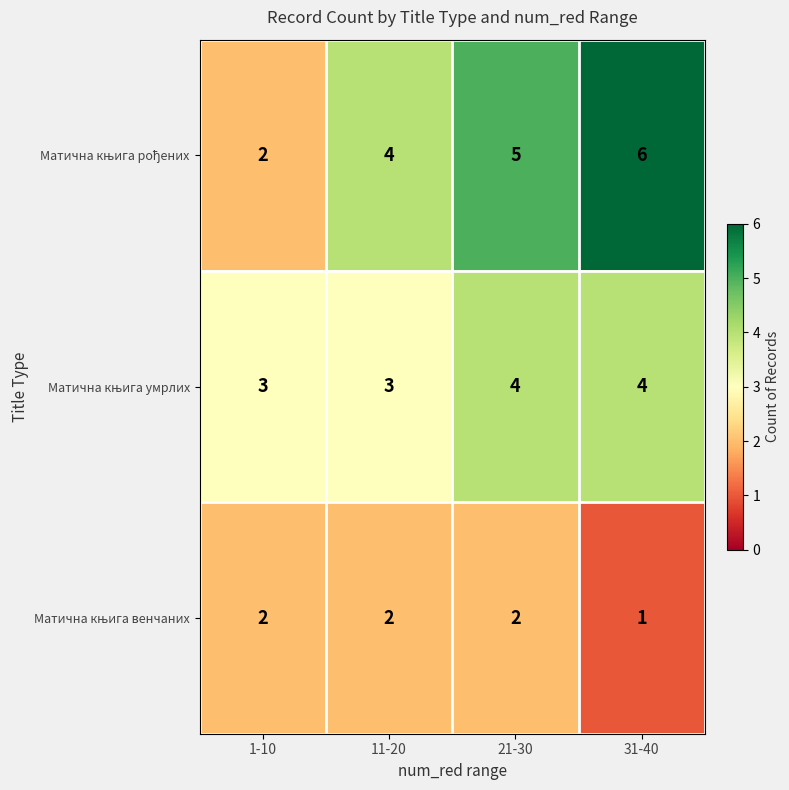

What is the total value across all series at 11-20?

9